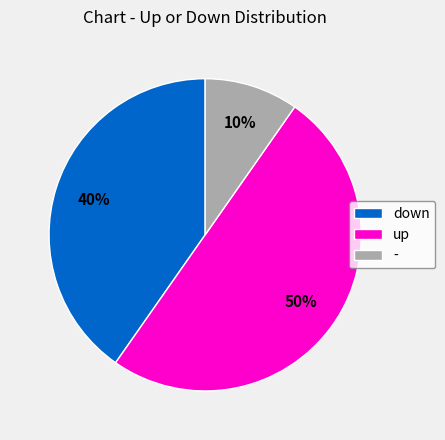

Combined, do down and up account for over 50%?

Yes